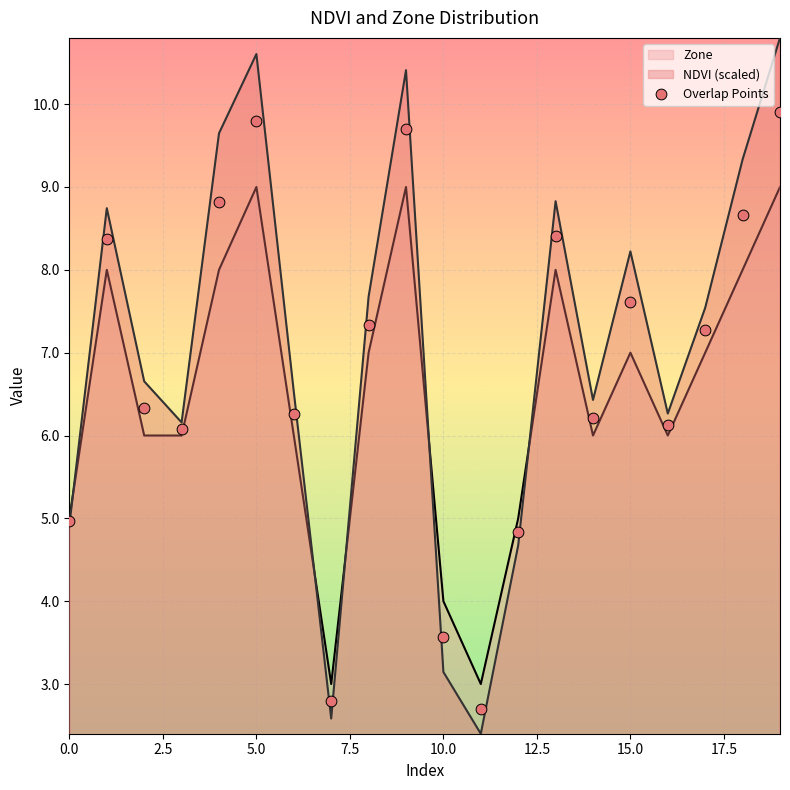

Which series has the largest Y range (max minus min)?

NDVI